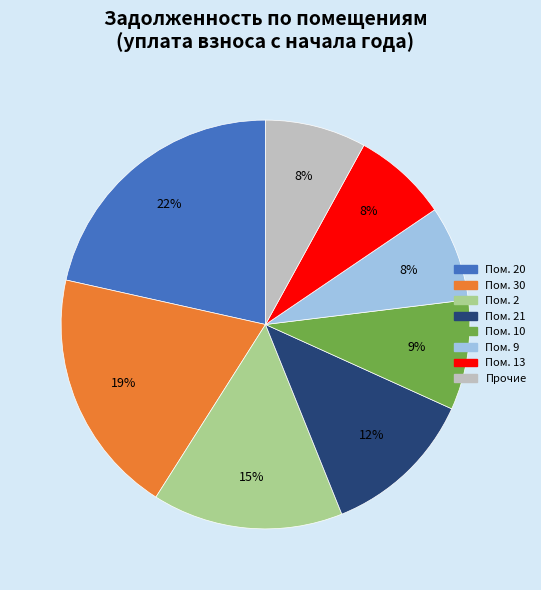

To the nearest percent, what is the average slice percentage?

12%